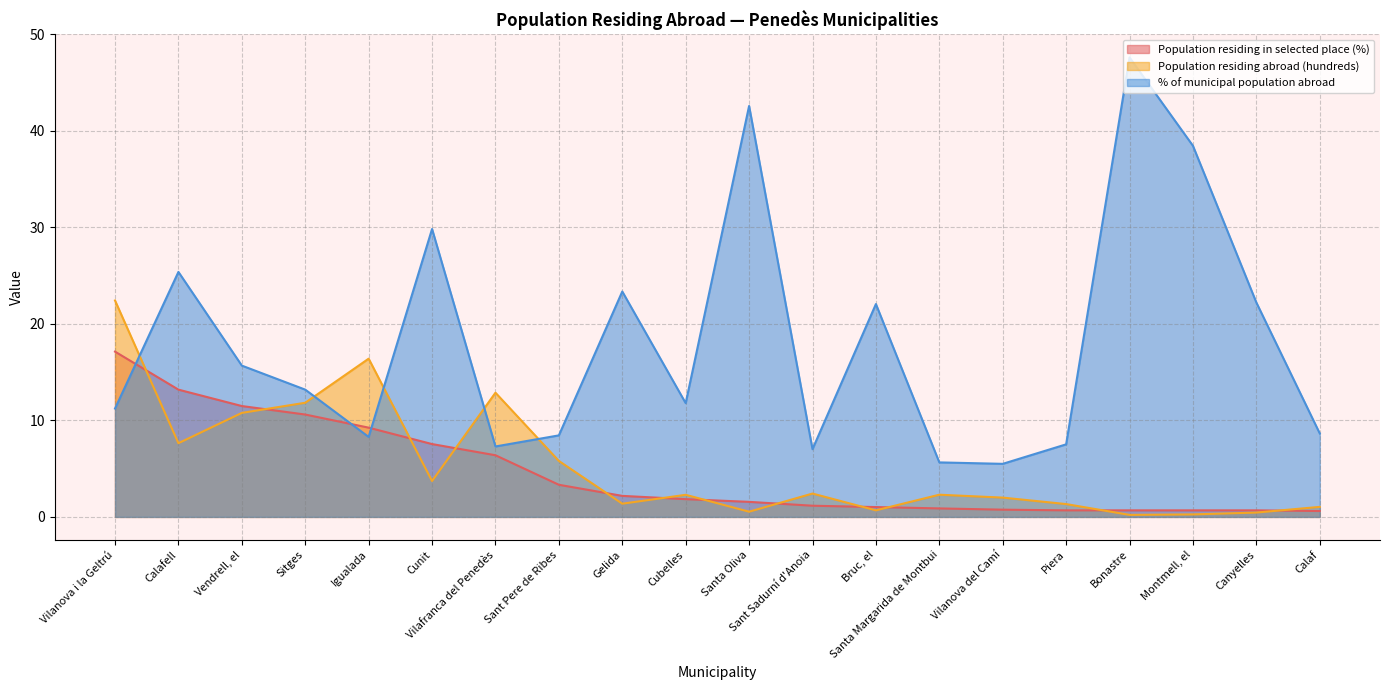

What is the difference between the Population residing abroad (hundreds) values at Cunit and Santa Margarida de Montbui?

1.4